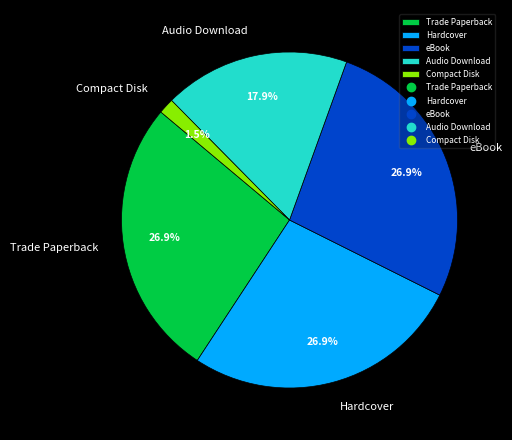

Between eBook and Audio Download, which is larger?

eBook